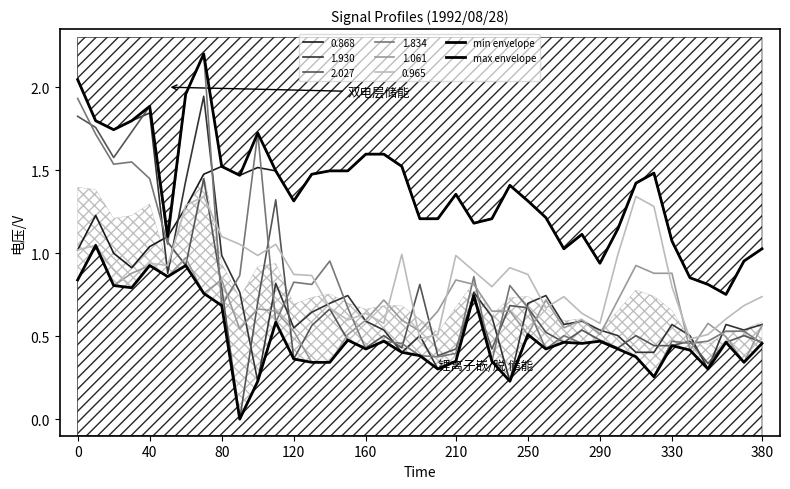

How many interior local valleys does the min envelope series have?

11